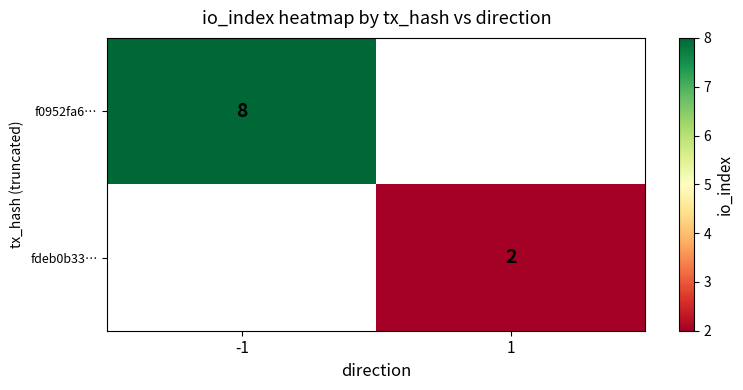

Is the value of f0952fa6… at -1 greater than the value of fdeb0b33… at 1?

Yes